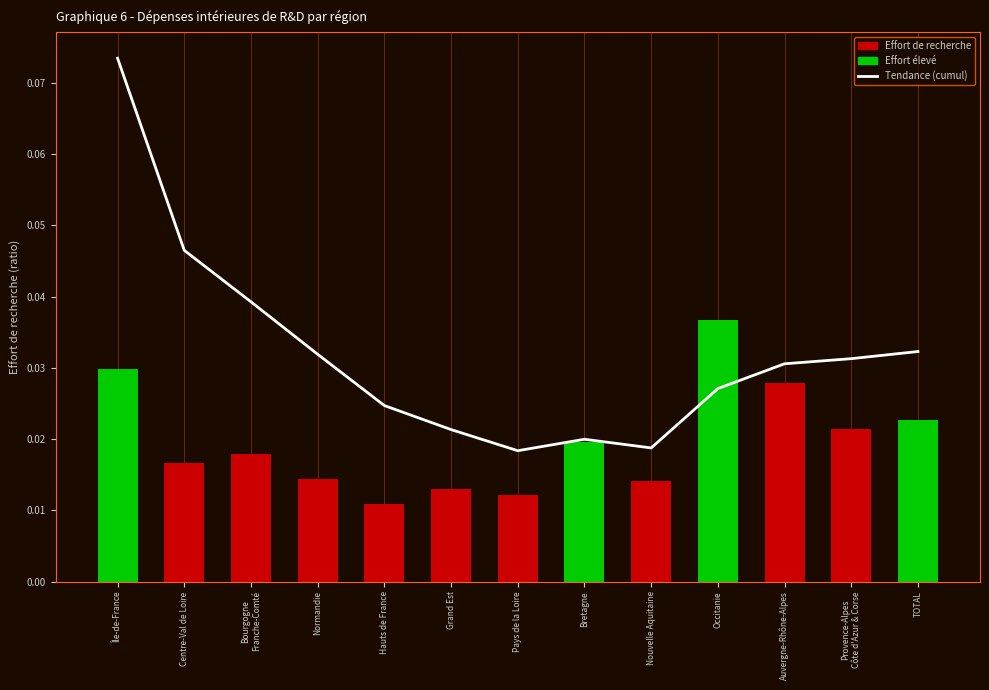

At Grand Est, list the series in order from smallest to largest.

Effort de recherche, Tendance (cumul)